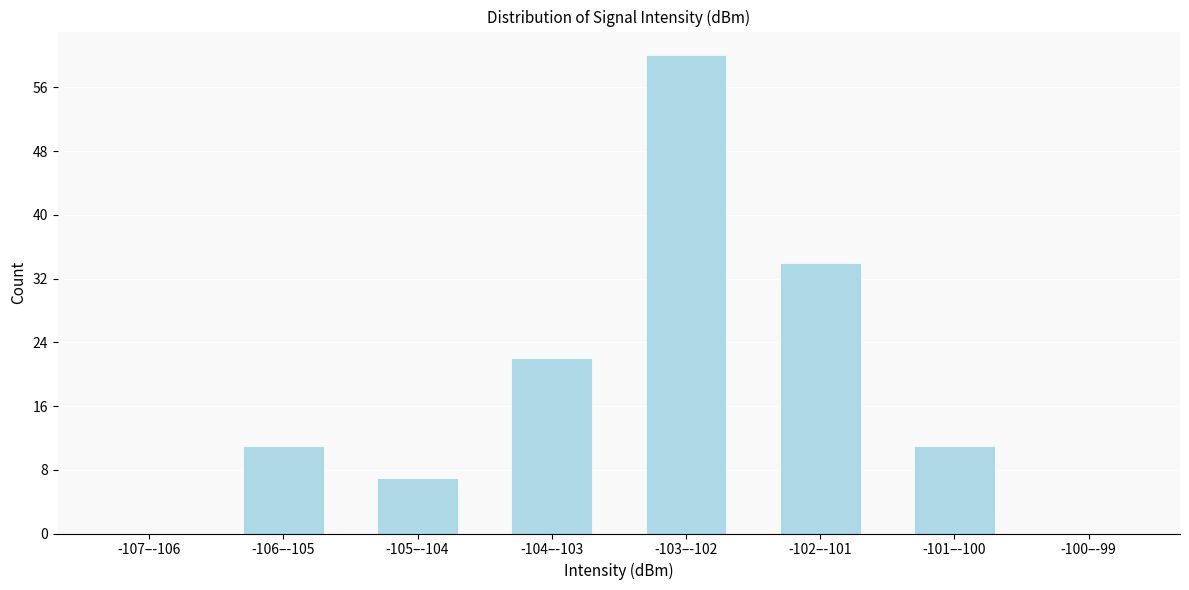

Reading left to right, extract all data points from this chart.

-107–-106=0	-106–-105=11	-105–-104=7	-104–-103=22	-103–-102=60	-102–-101=34	-101–-100=11	-100–-99=0